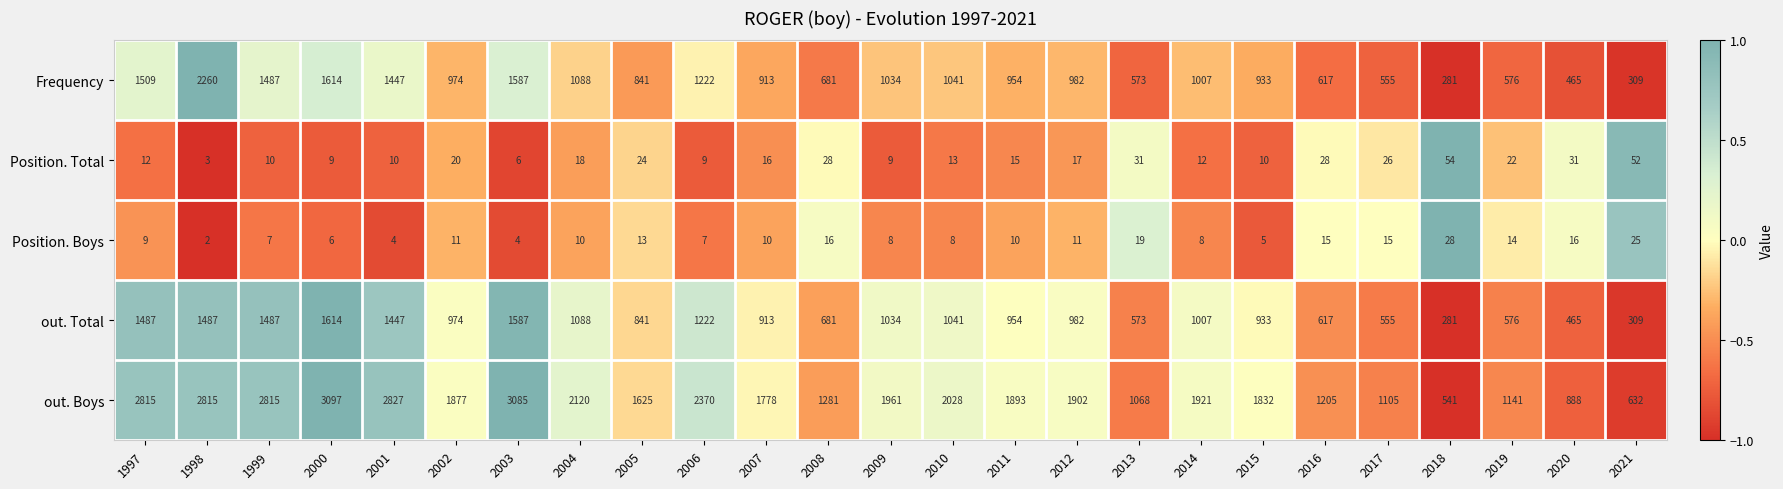

The out. Boys series shows 1893 at 2011. True or false?

True